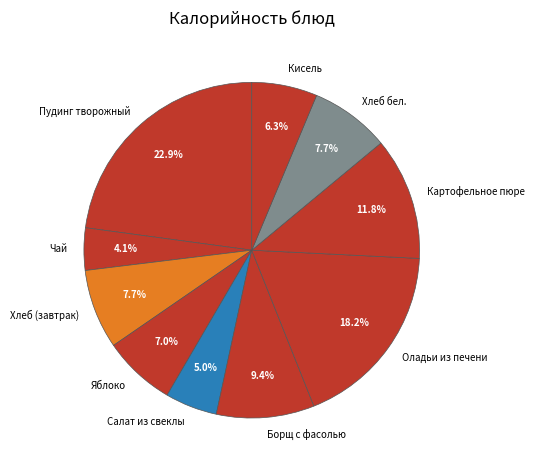

True or false: Картофельное пюре accounts for 12% of the total.

True